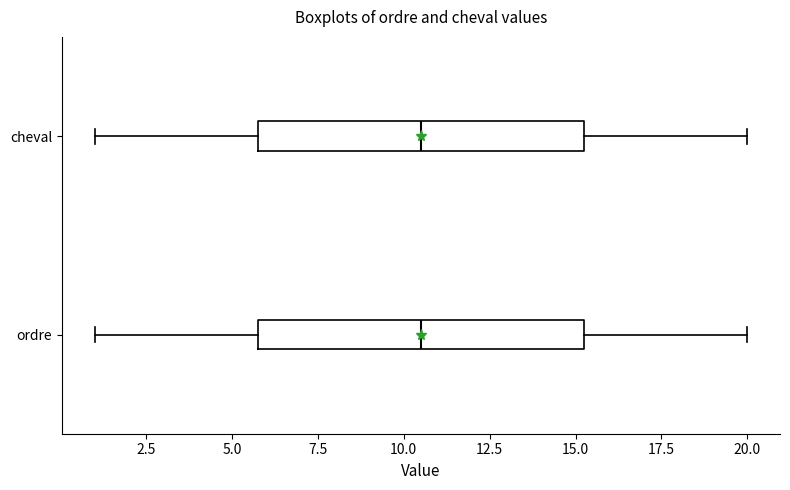

Where does the left whisker of the box for cheval end on the x-axis? The values are not printed on the chart, so give them approximately, as read against the axis.

1.0